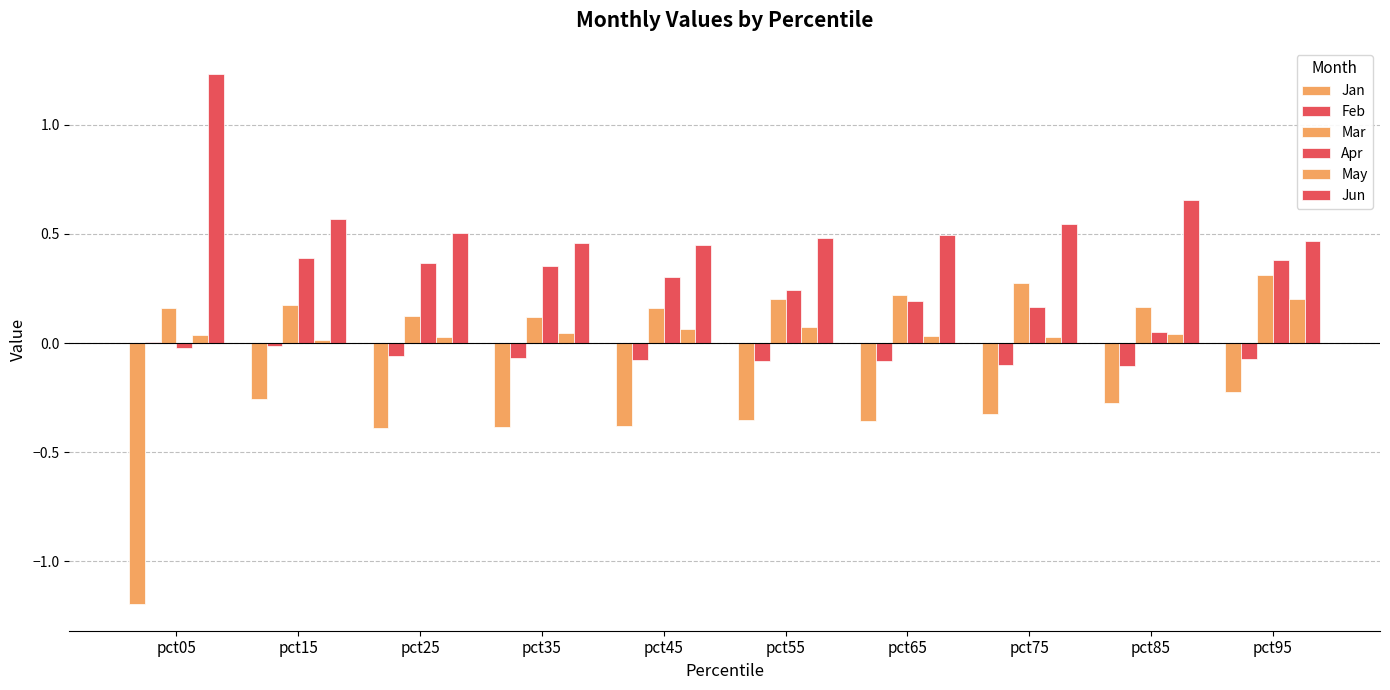

At pct85, list the series in order from largest to smallest.

Jun, Mar, Apr, May, Feb, Jan